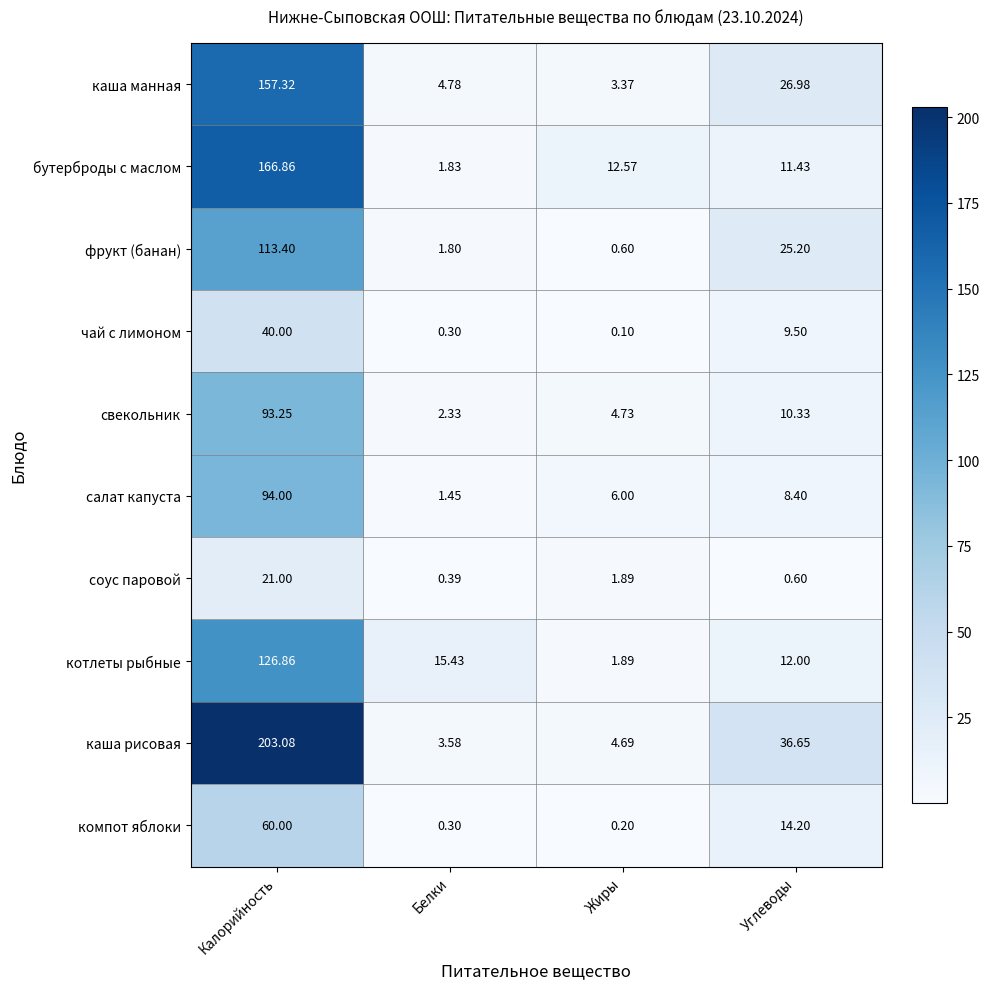

How many categories are shown in the chart?

4